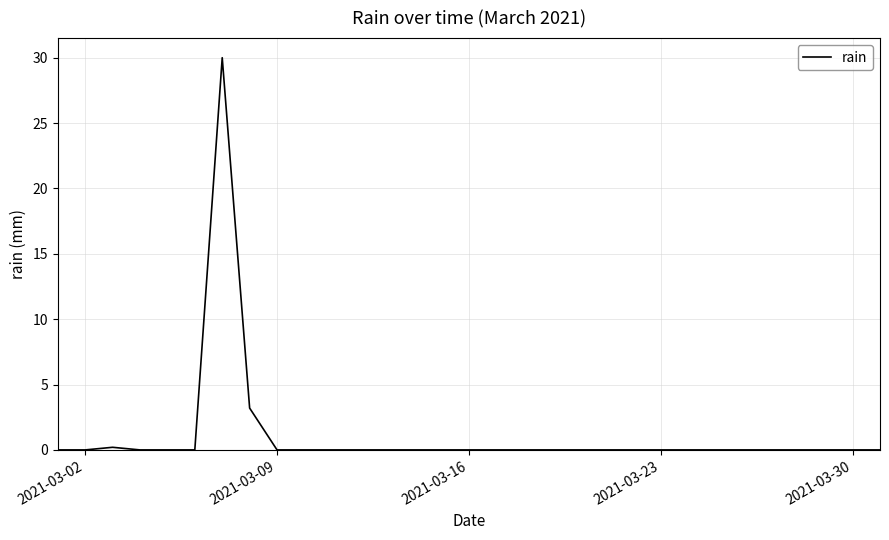

What is the difference between the second highest and minimum values?

3.2